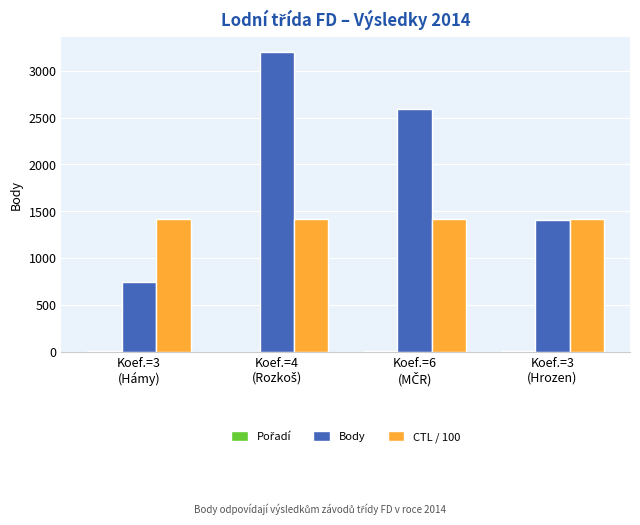

What is the sum of all CTL / 100 values?

5673.1